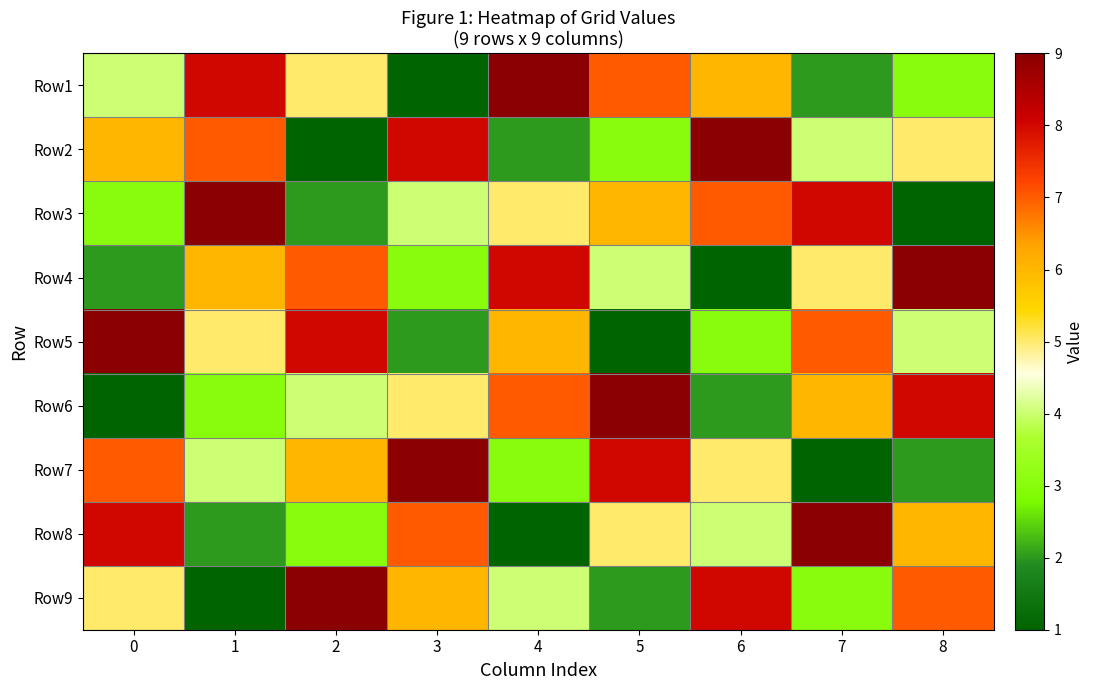

What is the smallest value displayed?

1